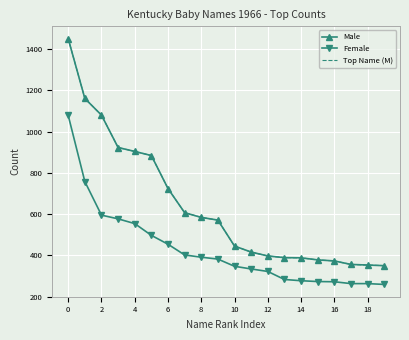

At which label is Female closest to 669?

2